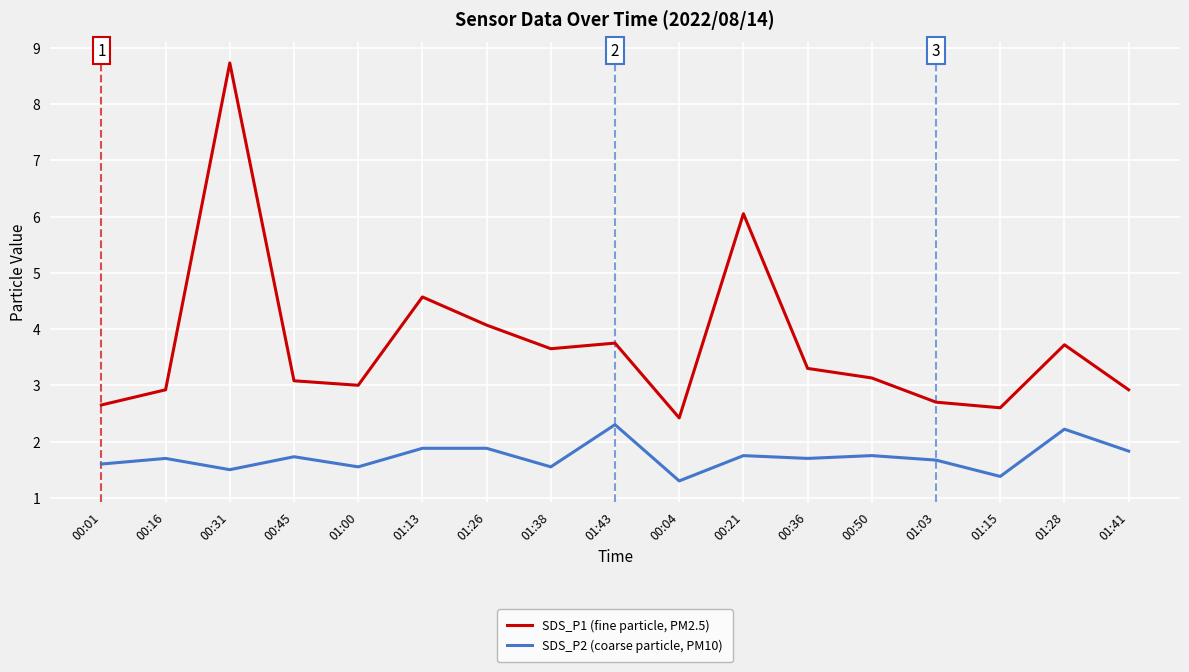

At which category is the sum across all series the highest?

00:31